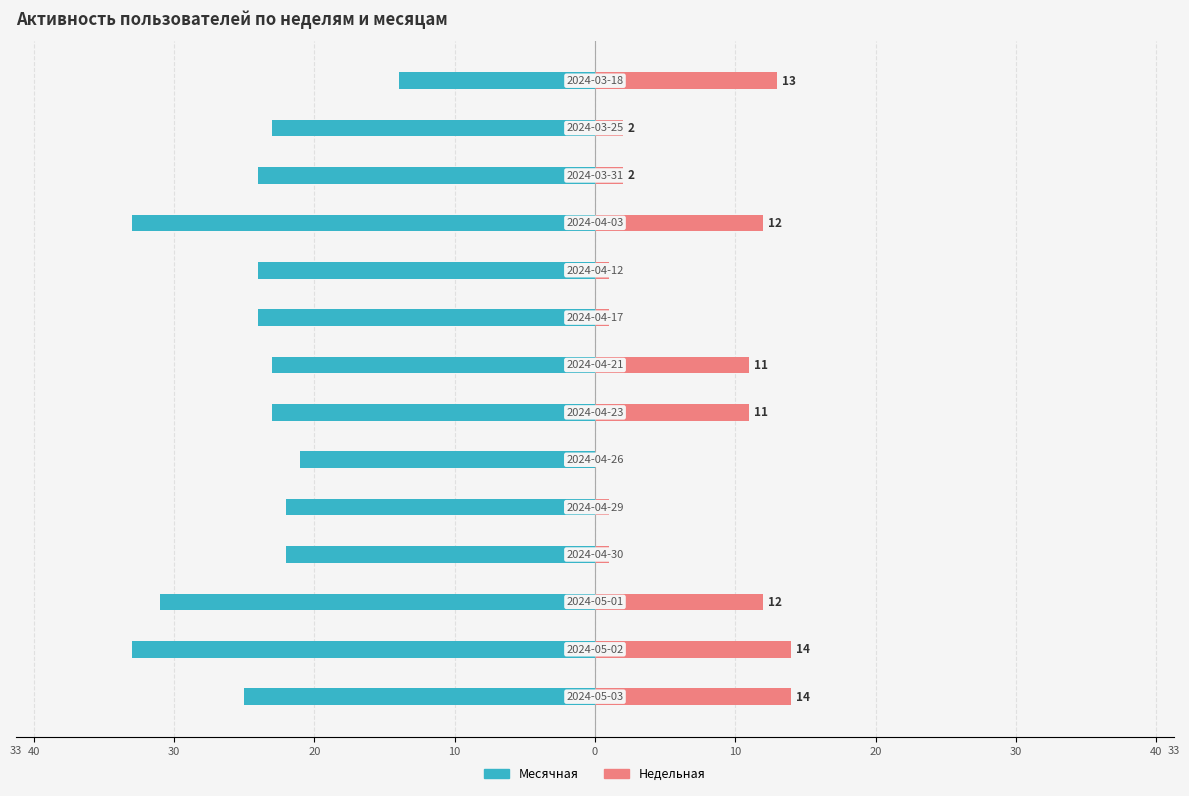

Between 20 and 20, which is larger?

20